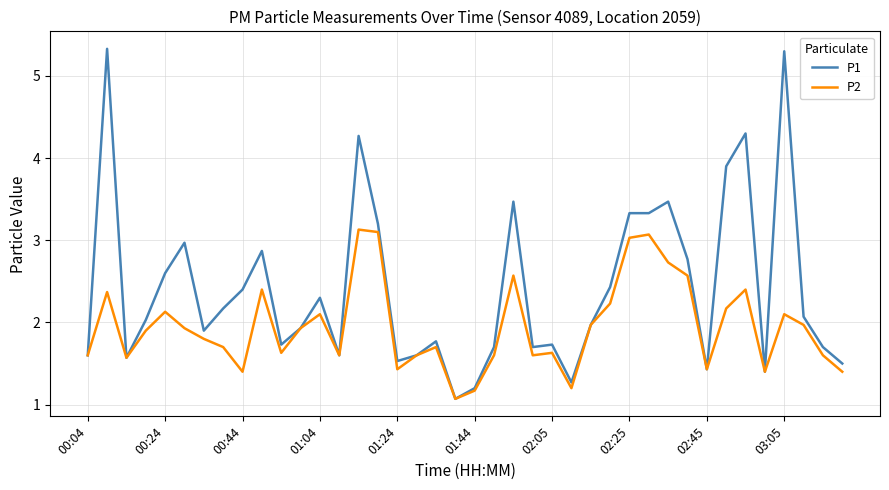

What is the difference between the second highest and minimum values in the P2 series?

2.0